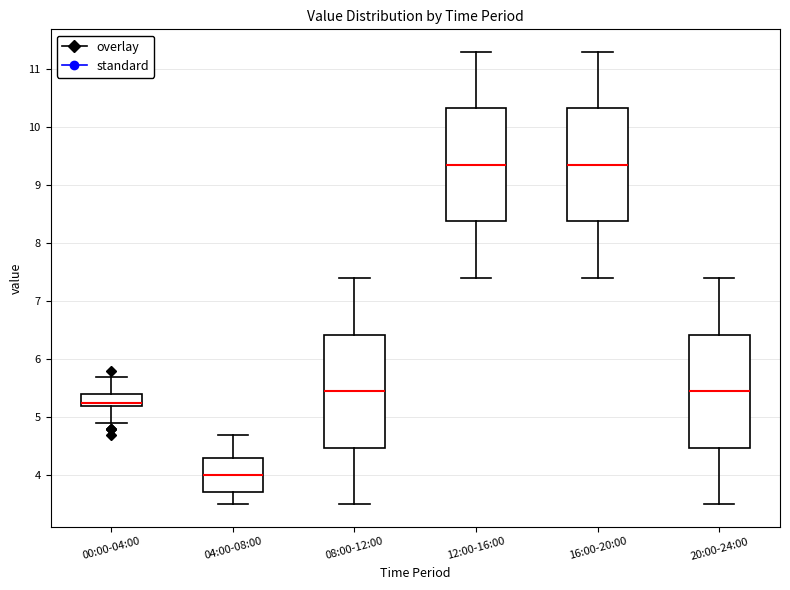

Where is the lower edge of the box for 04:00-08:00 on the y-axis? The values are not printed on the chart, so give them approximately, as read against the axis.

3.7